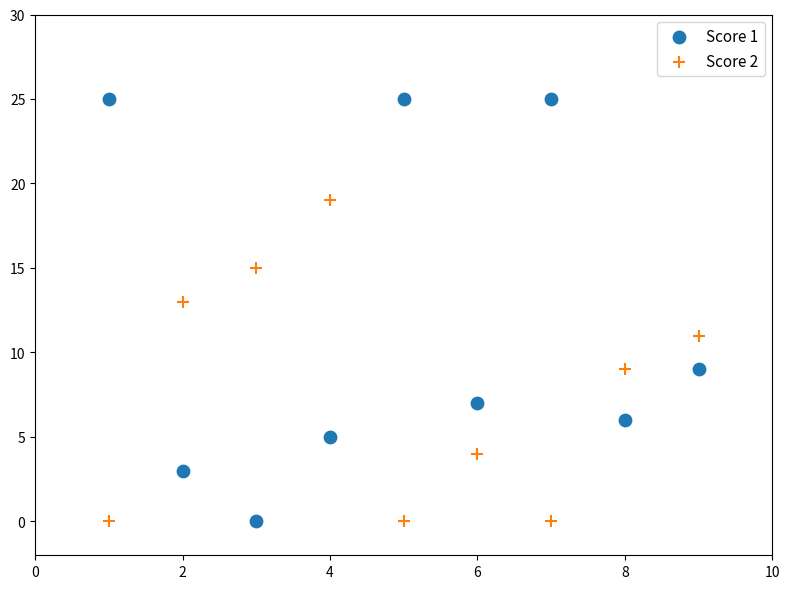

What are all the series names shown in the legend?

Score 1, Score 2